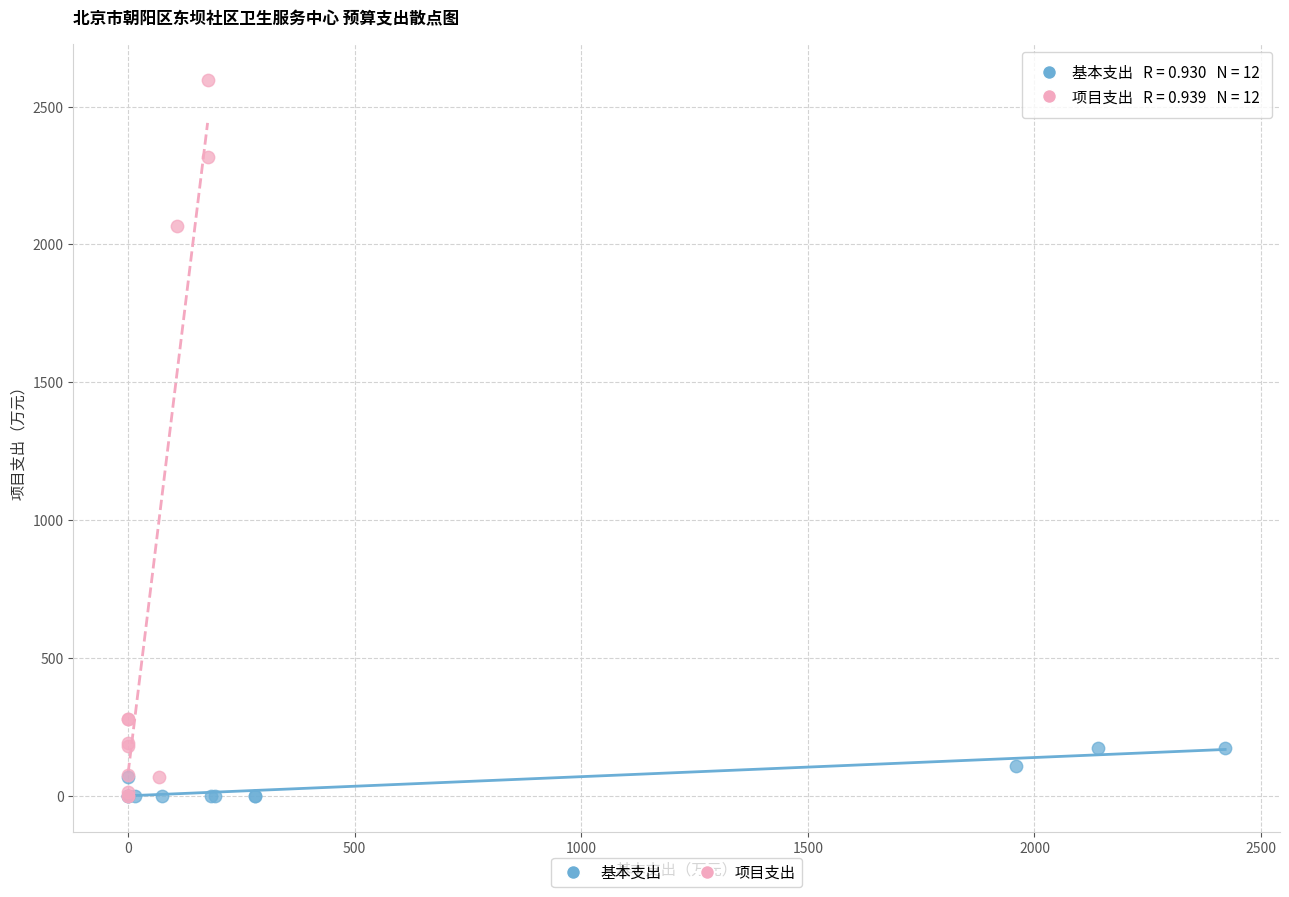

Which series has the widest spread of Y values?

项目支出